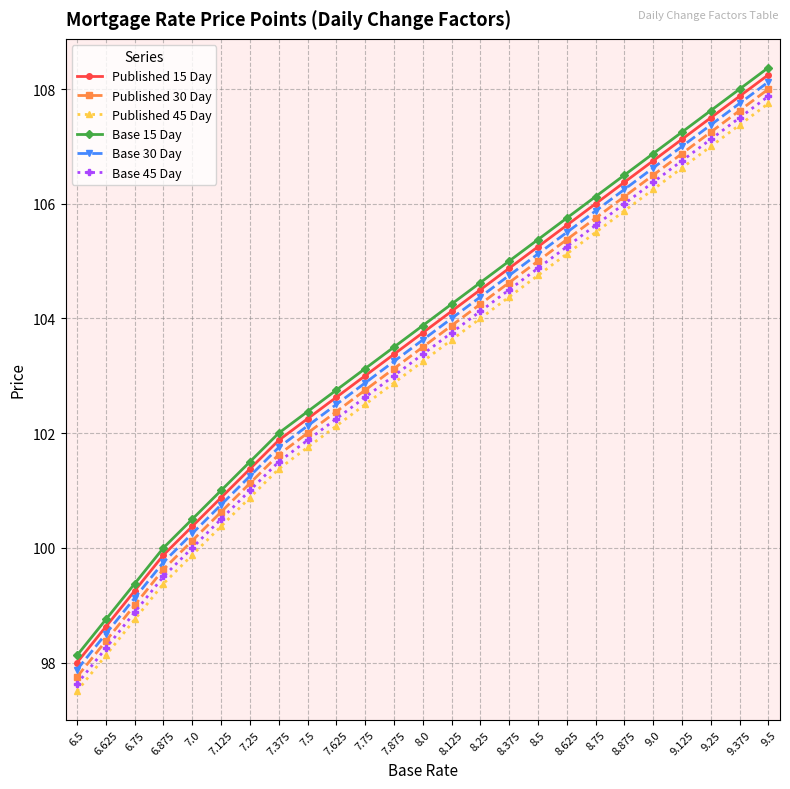

Which label corresponds to the largest value in the chart?

9.5